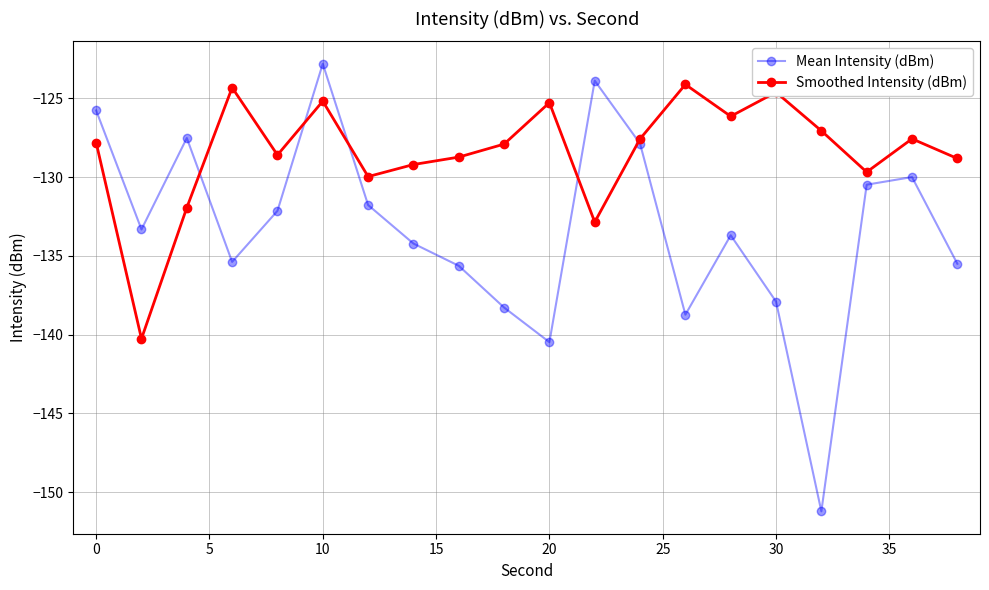

Which series has the widest spread of values?

Mean Intensity (dBm)